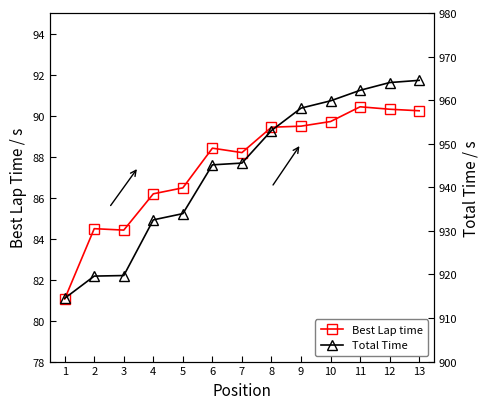

Which series has the largest total across all categories?

Total Time